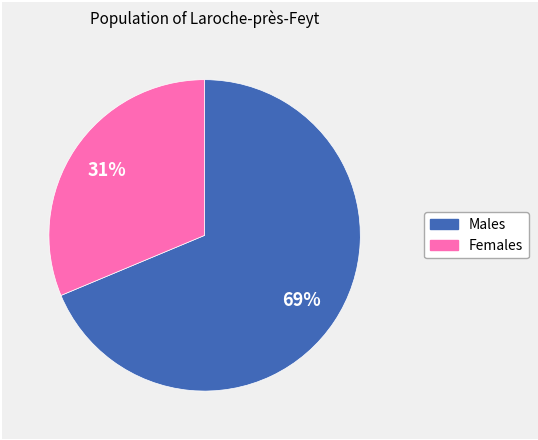

Is there a majority slice in this chart?

Yes